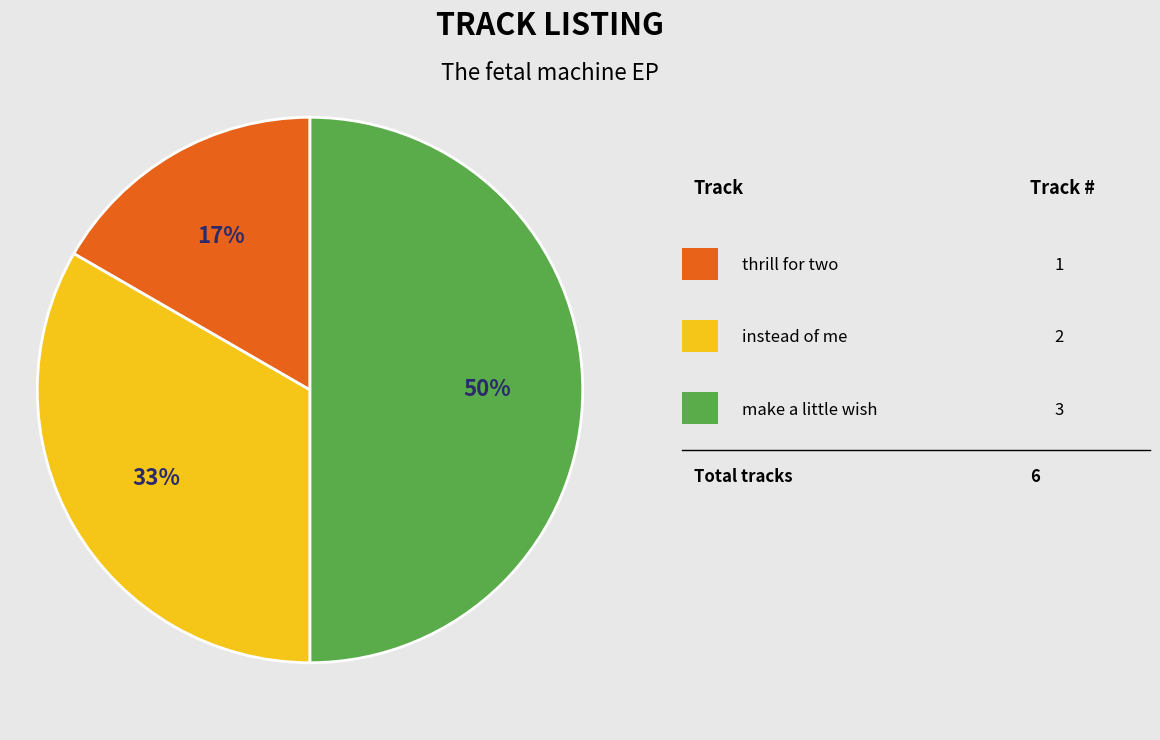

To the nearest percent, what is the difference between the largest and smallest slice percentages?

33%